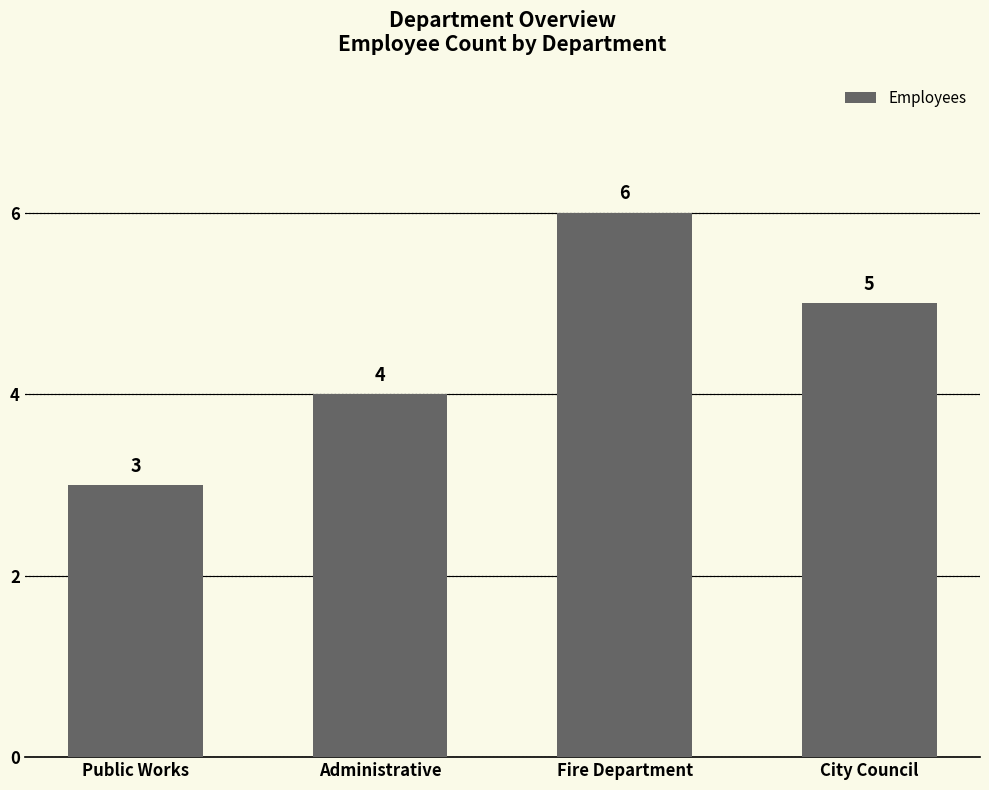

List the labels in order of value, largest first.

Fire Department, City Council, Administrative, Public Works